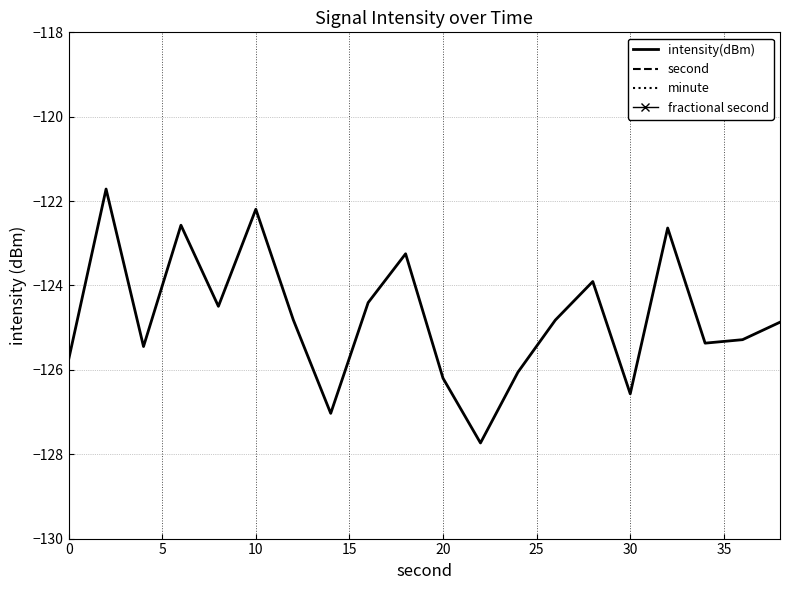

Reading right to left, what are all the values shown in this chart?

intensity(dBm): -124.9	-125.3	-125.4	-122.6	-126.6	-123.9	-124.8	-126.1	-127.7	-126.2	-123.2	-124.4	-127.0	-124.8	-122.2	-124.5	-122.6	-125.4	-121.7	-125.8
second: 38.0	36.0	34.0	32.0	30.0	28.0	26.0	24.0	22.0	20.0	18.0	16.0	14.0	12.0	10.0	8.0	6.0	4.0	2.0	0.0
minute: 0.0	0.0	0.0	0.0	0.0	0.0	0.0	0.0	0.0	0.0	0.0	0.0	0.0	0.0	0.0	0.0	0.0	0.0	0.0	0.0
fractional second: 0.0	0.0	0.0	0.0	0.0	0.0	0.0	0.0	0.0	0.0	0.0	0.0	0.0	0.0	0.0	0.0	0.0	0.0	0.0	0.0